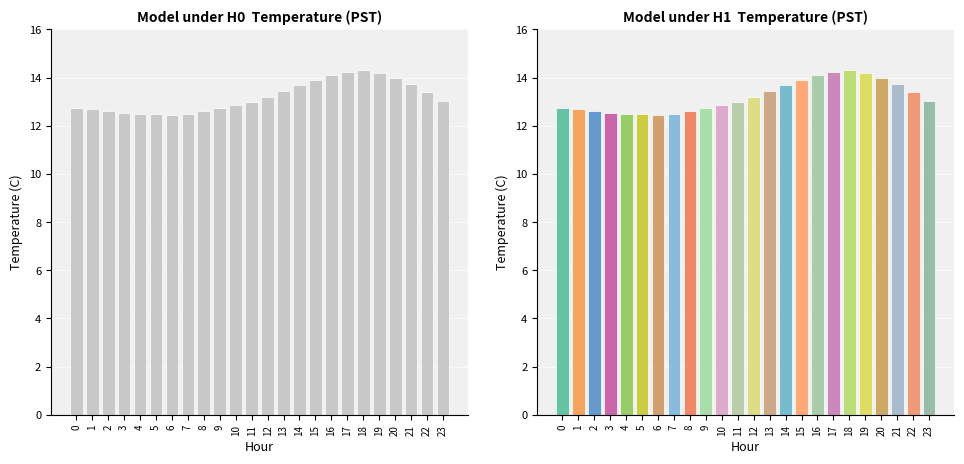

True or false: the data shows 12.5 at 5.

True